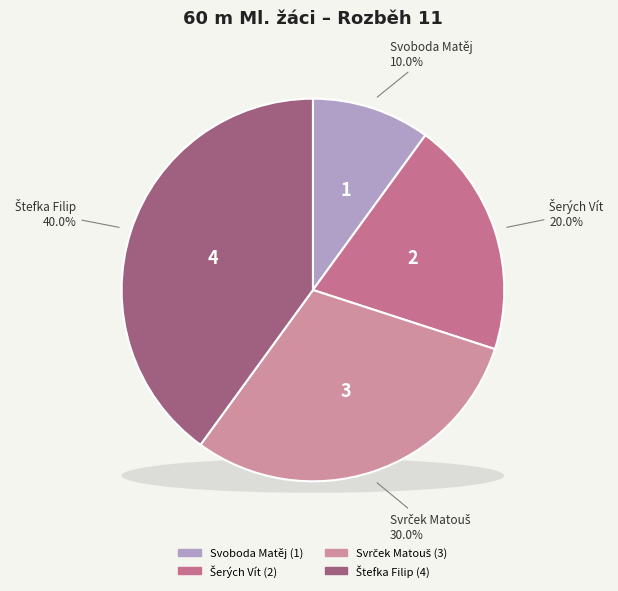

Does Svrček Matouš represent more than half of the total?

No